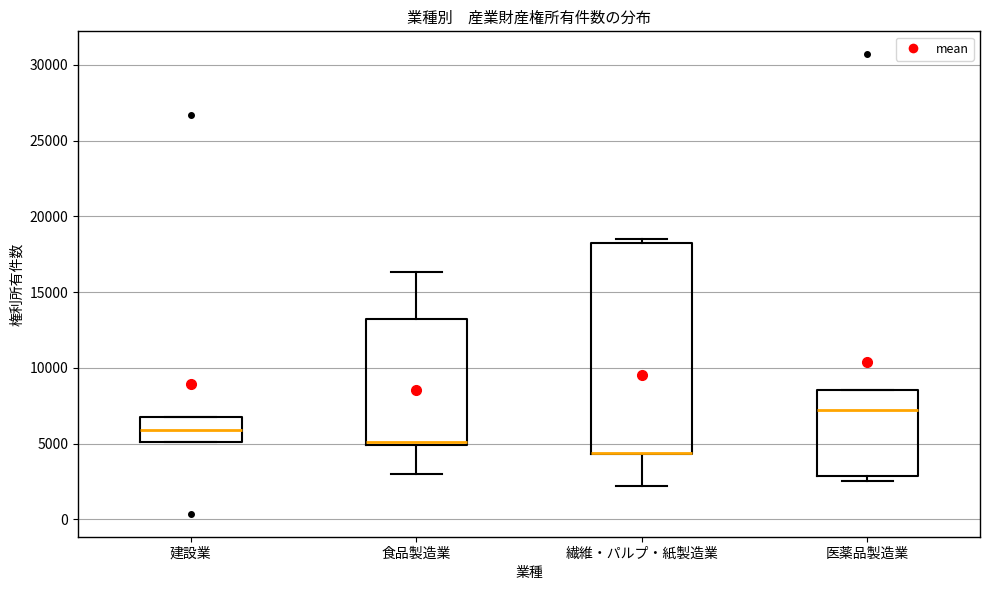

Reading left to right, read every box against the y-axis: the position of its median line, the range the box covers, and the ends of its whiskers. The values are not printed on the chart, so give them approximately, as read against the axis.

建設業: median 6000, box 5000 to 7000, whiskers 5000 to 7000
食品製造業: median 5000 (just above the box's lower edge), box 5000 to 13500, whiskers 3000 to 16500
繊維・パルプ・紙製造業: median 4500 (drawn on the box's lower edge), box 4500 to 18000, whiskers 2000 to 18500
医薬品製造業: median 7000, box 3000 to 8500, whiskers 2500 to 8500